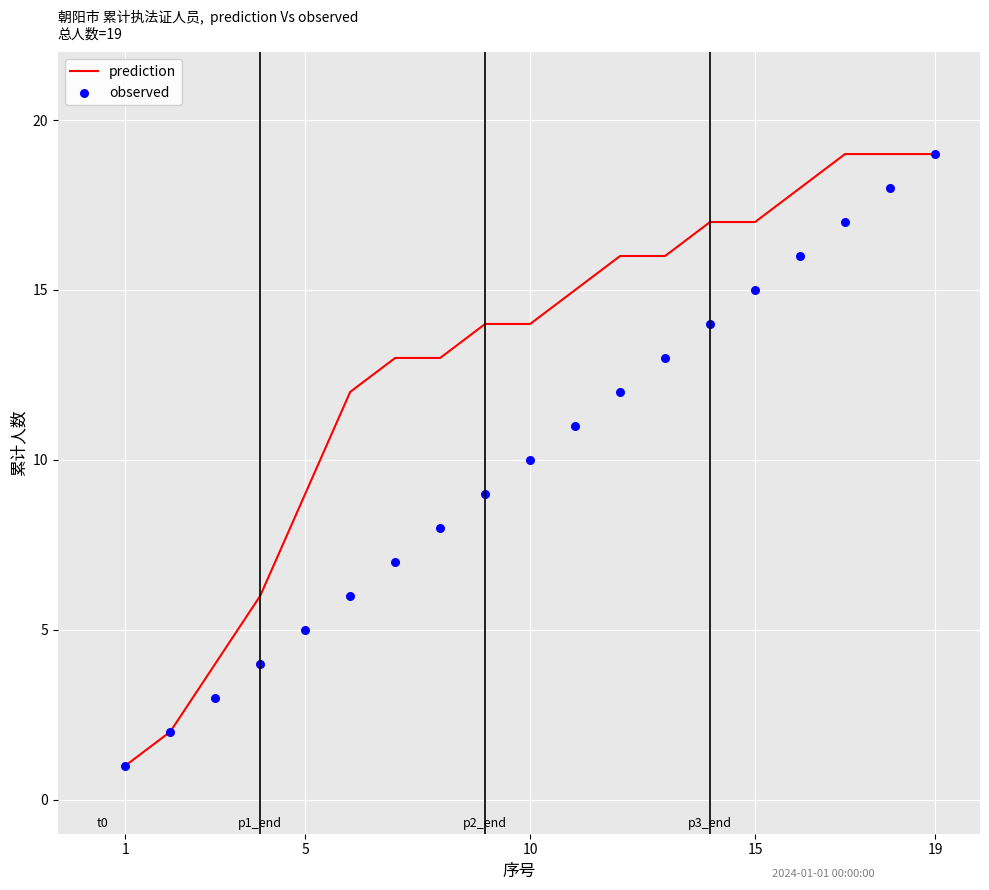

Which series contains the highest Y value?

prediction